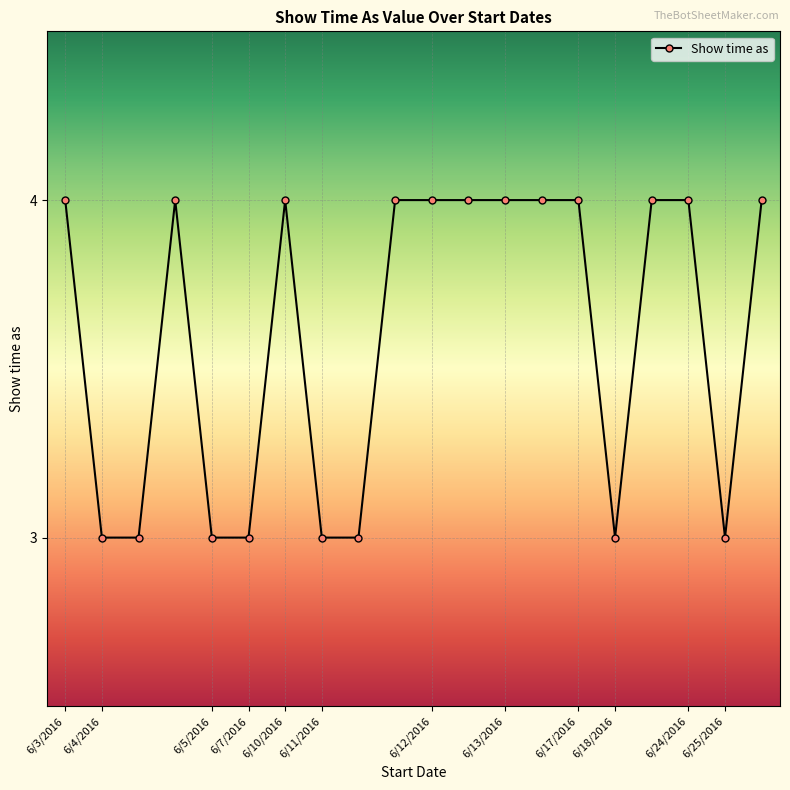

What is the minimum value shown in the chart?

3